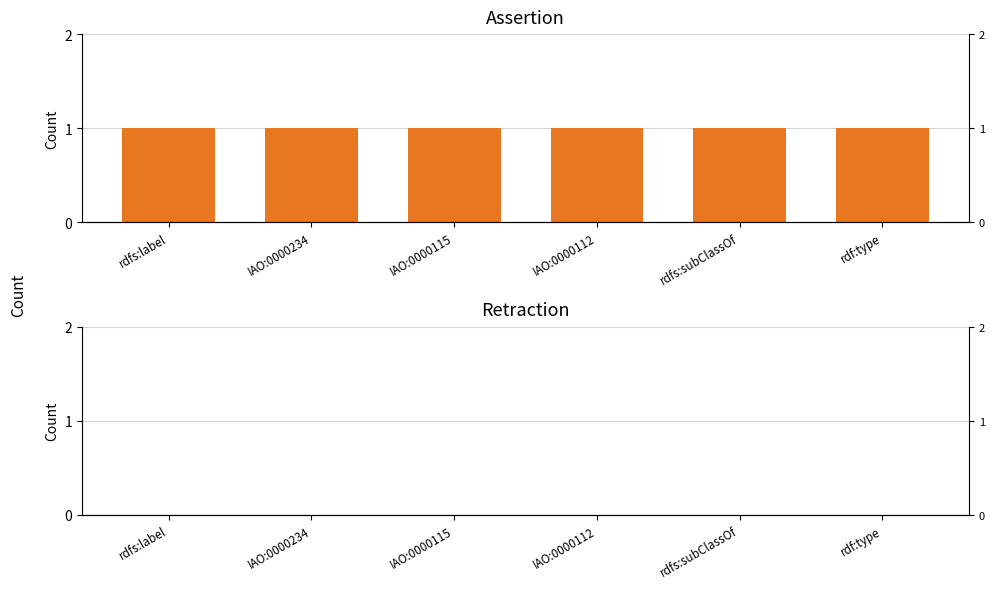

True or false: retraction has a value of 0 at IAO:0000115.

True